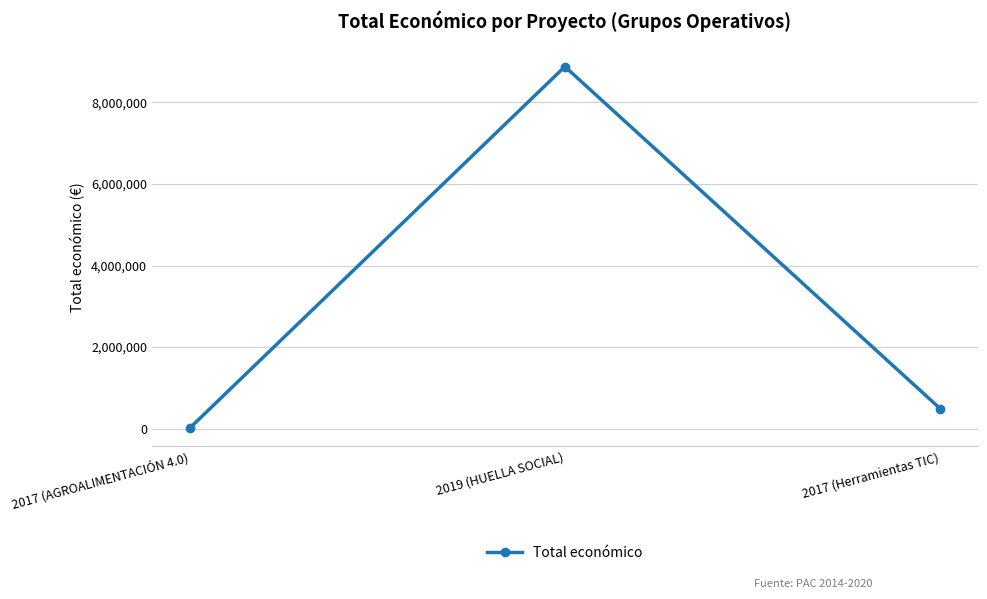

Does the chart display data point markers on the line(s)?

Yes